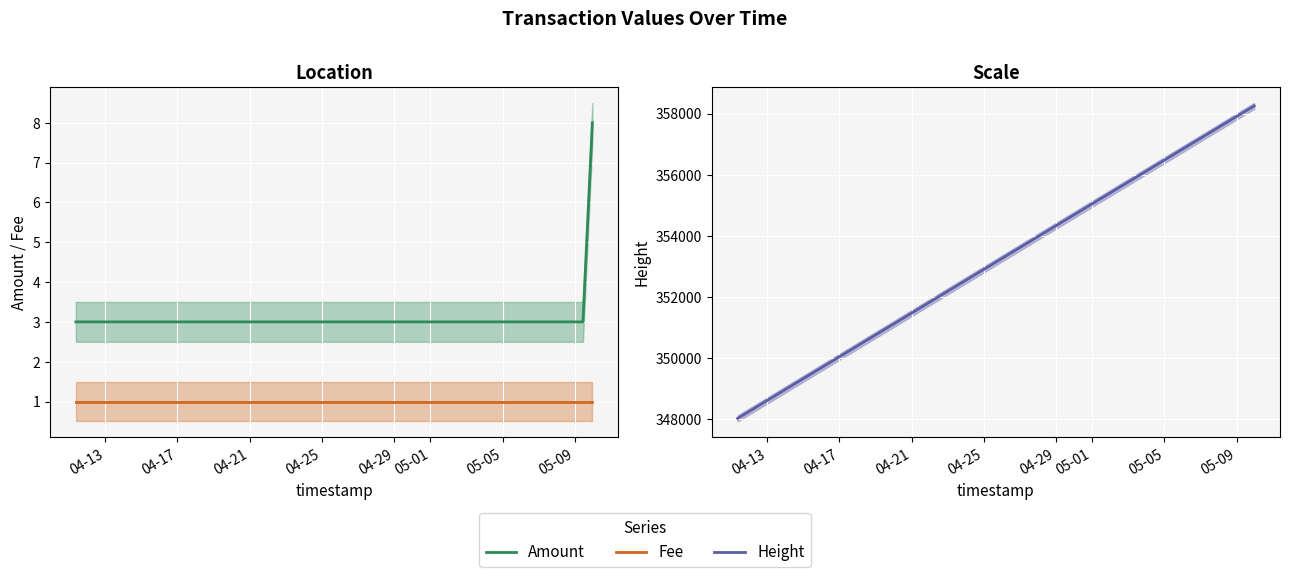

What is the sum of all Height values?

1412370